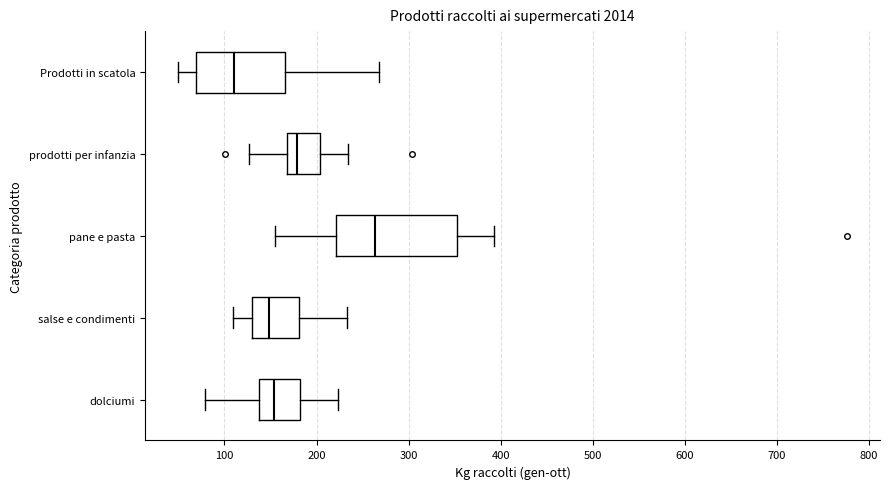

Which box's median line is the furthest to the right?

pane e pasta